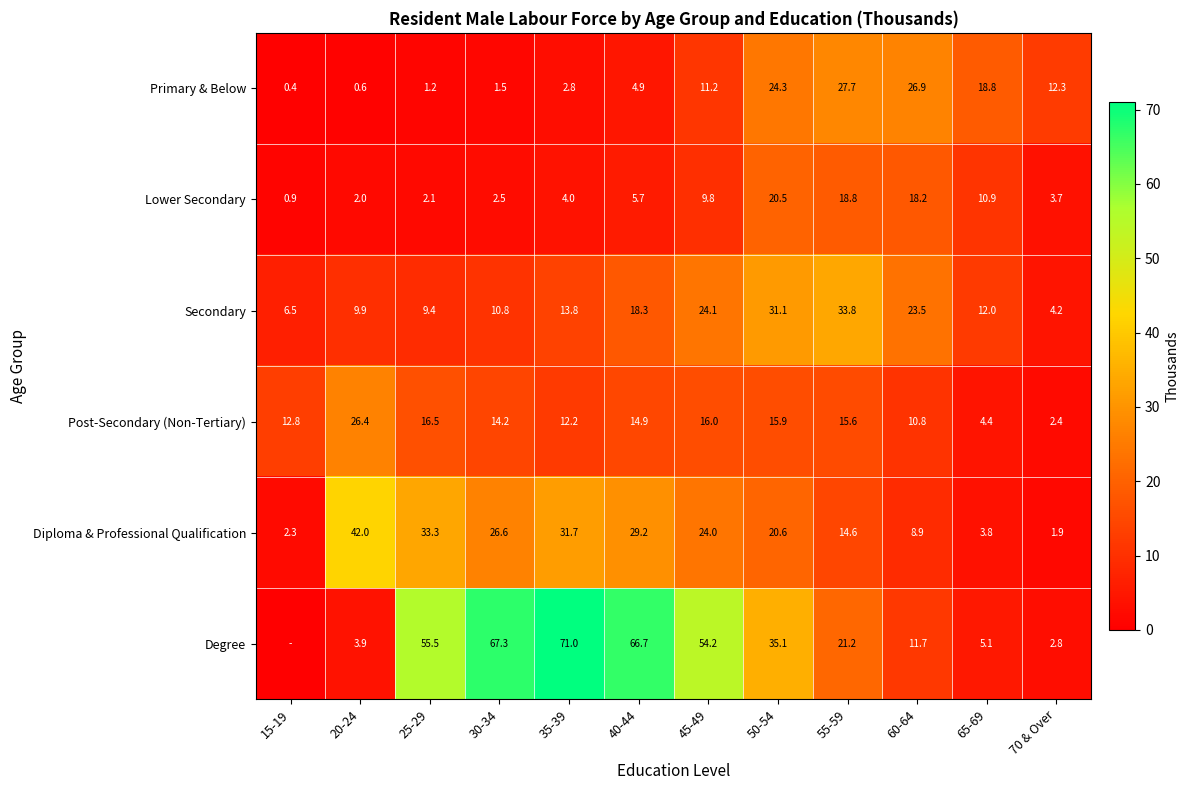

What is the difference between the maximum and minimum values in the Lower Secondary series?

19.6